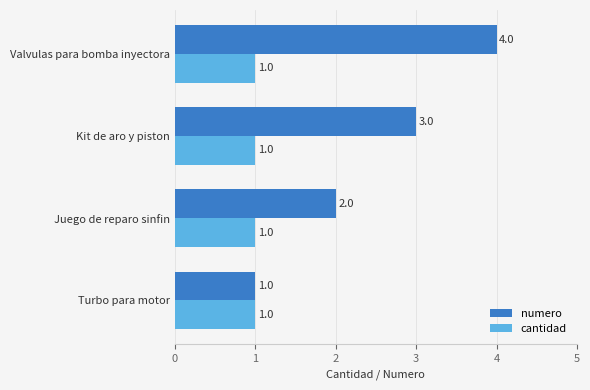

The numero series shows 5 at Valvulas para bomba inyectora. True or false?

False